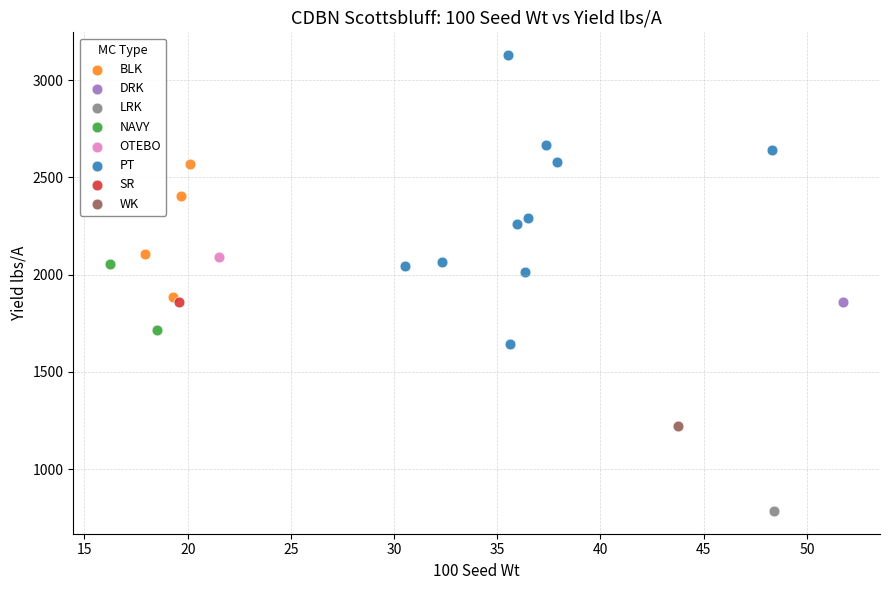

Which series reaches the minimum Y coordinate?

LRK